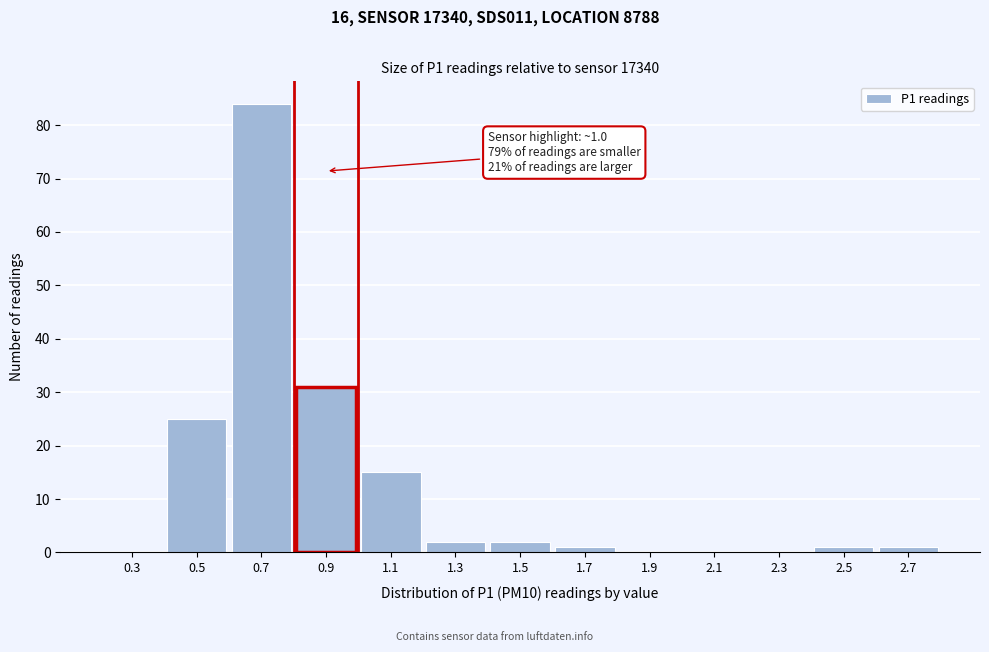

Reading left to right, what are all the values shown in this chart?

0.3=0	0.5=25	0.7=84	0.9=31	1.1=15	1.3=2	1.5=2	1.7=1	1.9=0	2.1=0	2.3=0	2.5=1	2.7=1